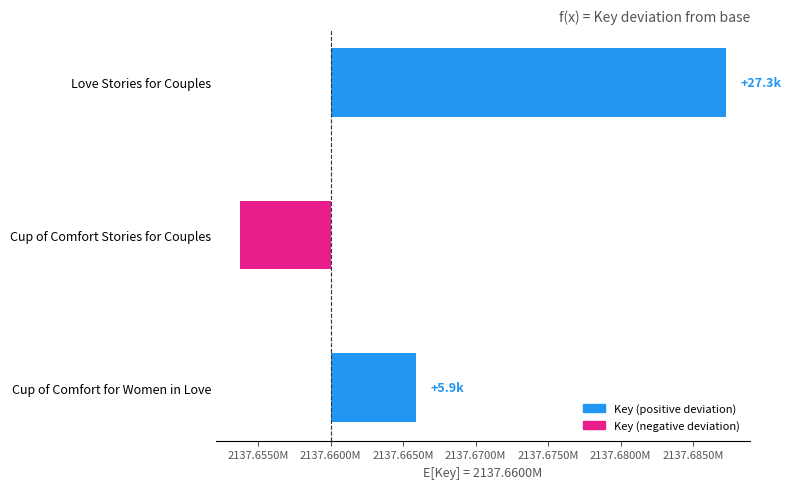

At which category does the chart reach its minimum across all series?

Cup of Comfort Stories for Couples